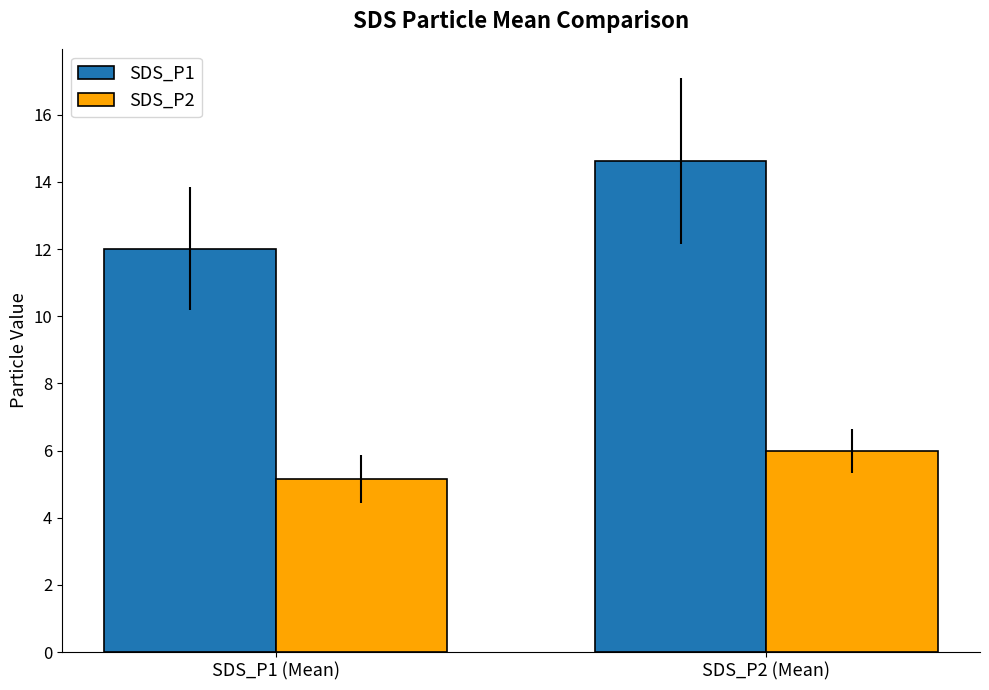

Where is SDS_P2 nearest to the value 5?

SDS_P1 (Mean)